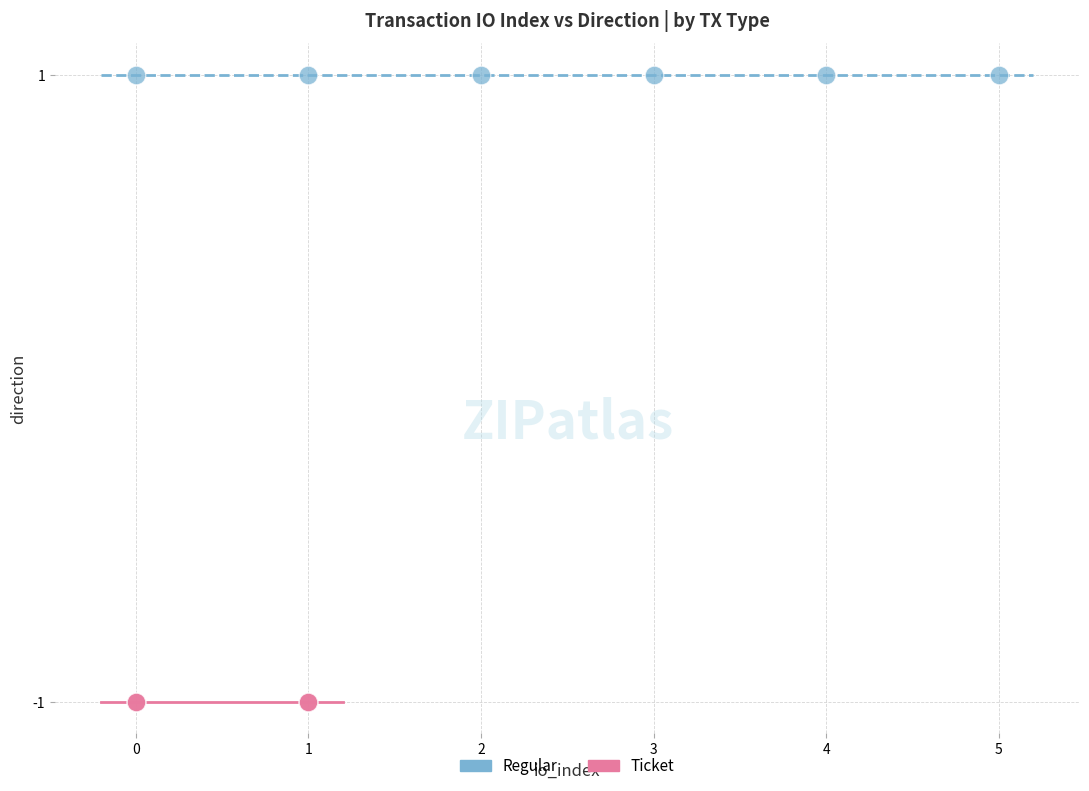

Which series contains the lowest Y value?

Ticket